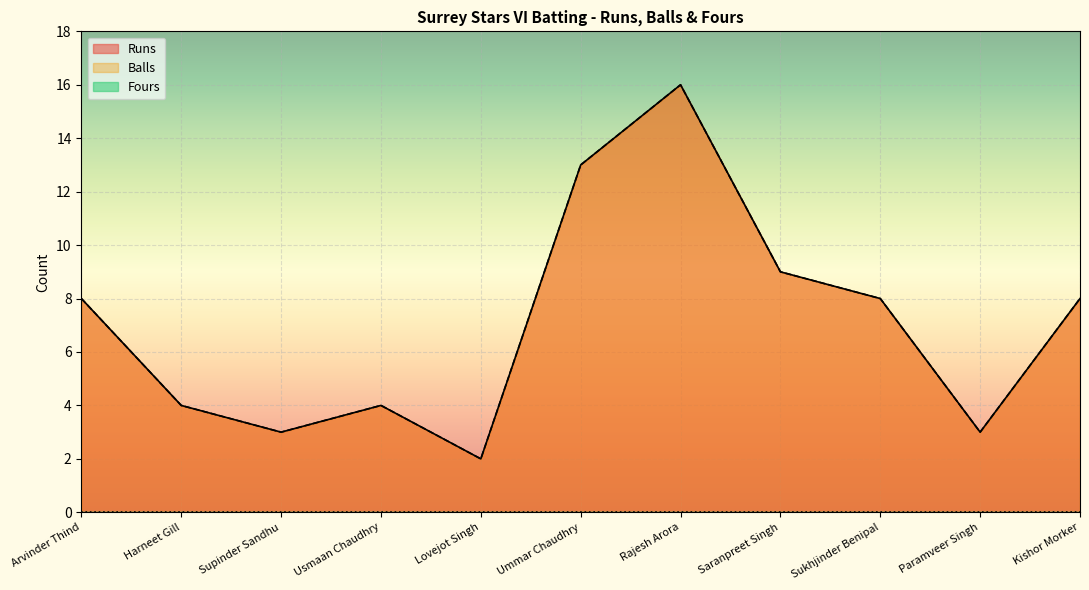

What is the average value of the Balls series?

7